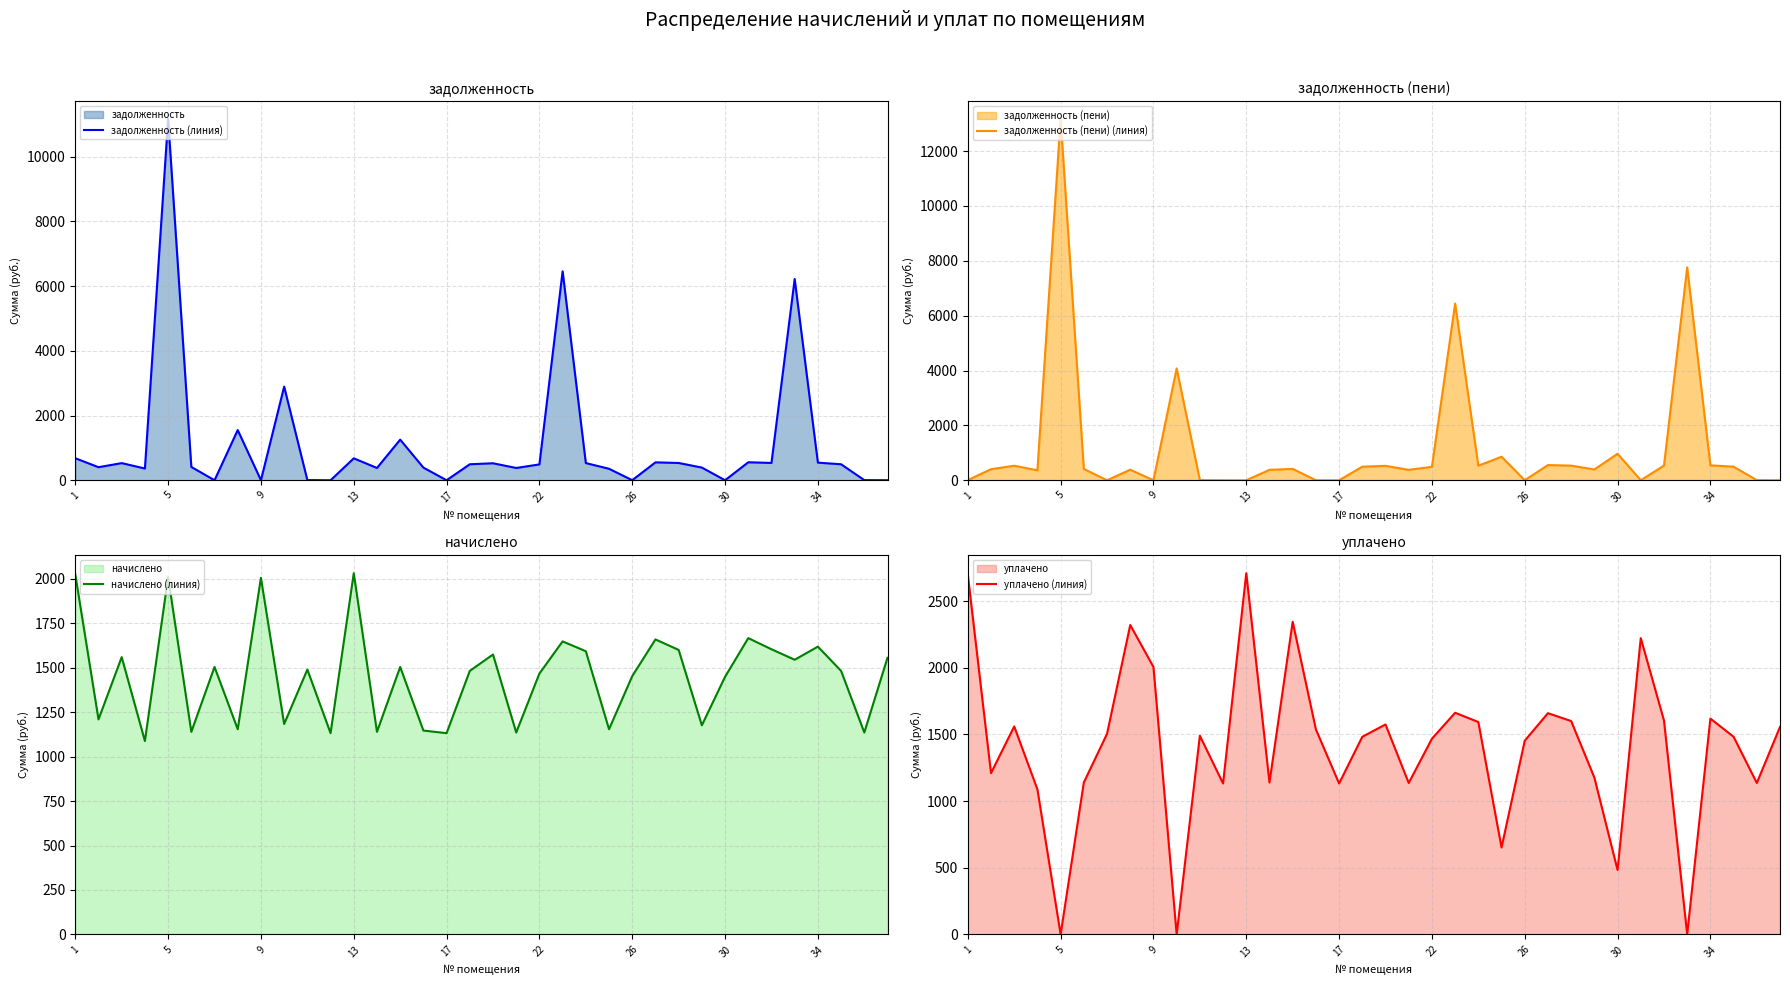

What is the highest value of the задолженность (линия) series?

11160.4